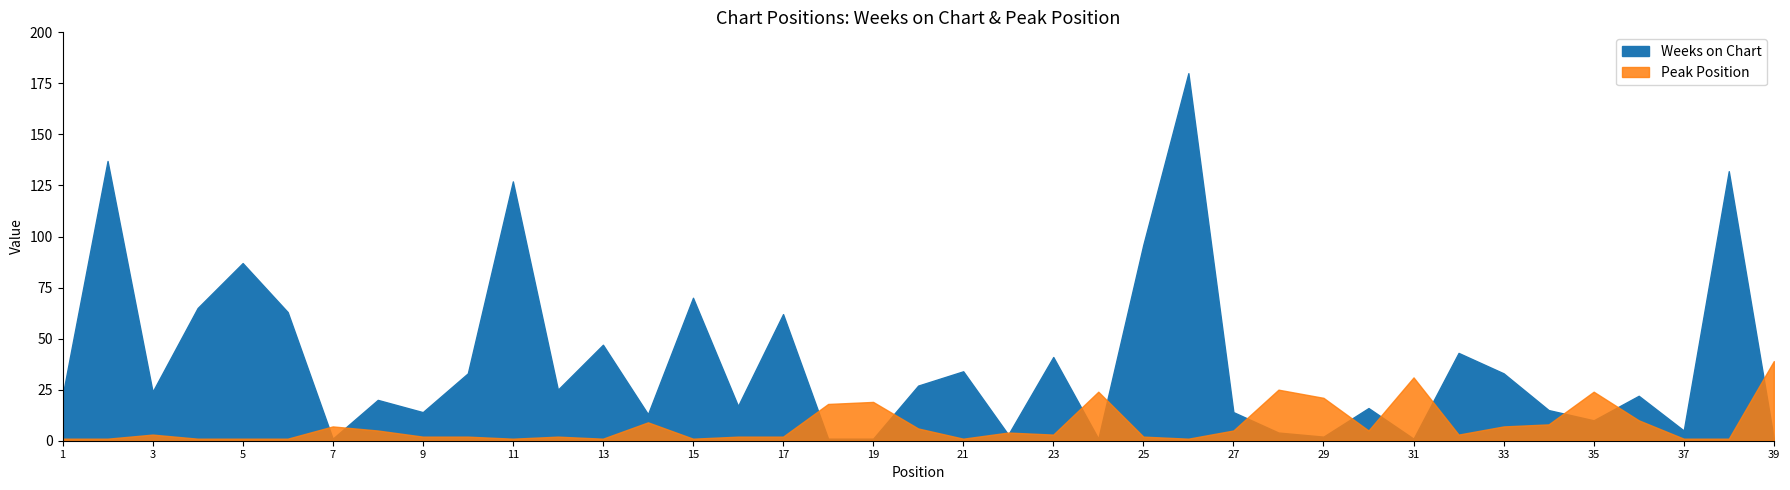

What is the total value across all series at 29?

23